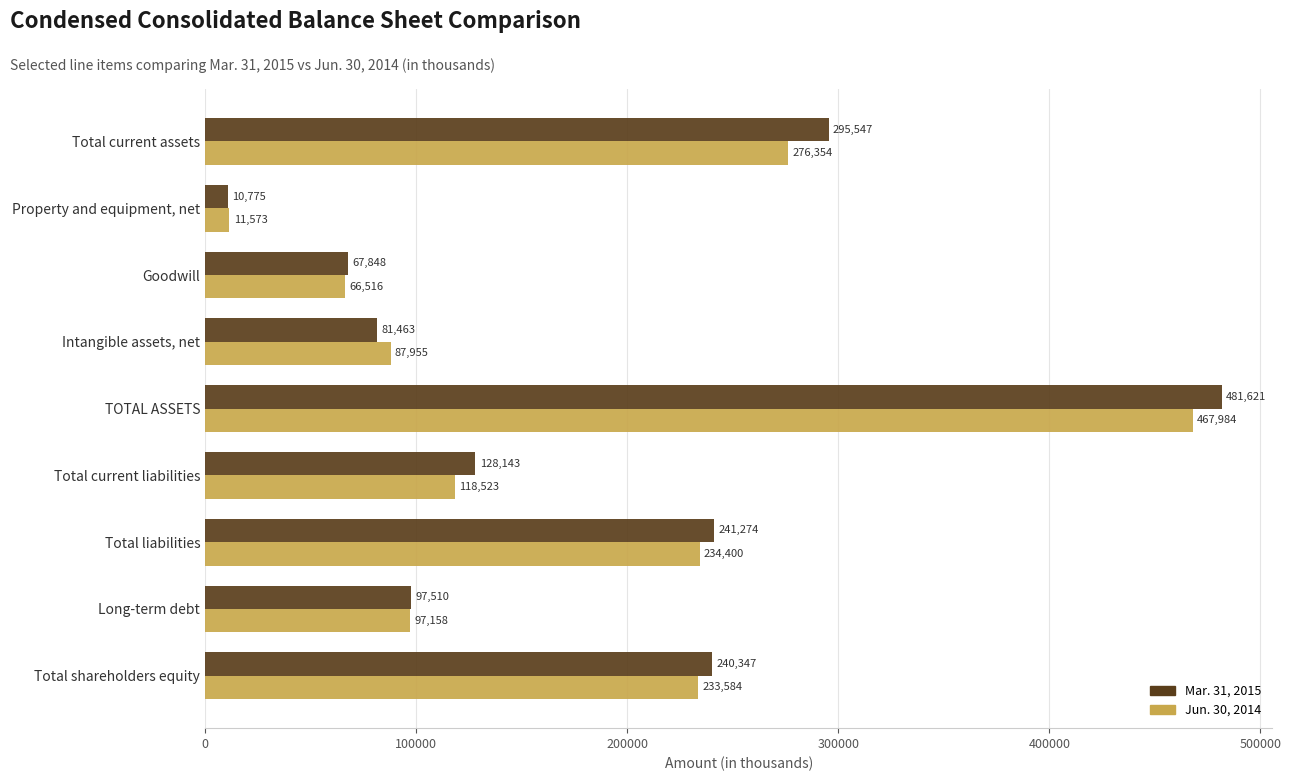

At which category does the chart reach its peak across all series?

TOTAL ASSETS